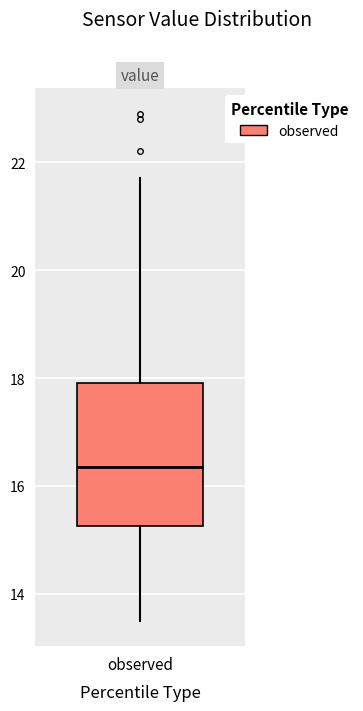

Read this box plot against the y-axis: the position of the median line, the range covered by the box, and the ends of both whiskers. The values are not printed on the chart, so give them approximately, as read against the axis.

median 16.4, box 15.2 to 18.0, whiskers 13.6 to 21.8